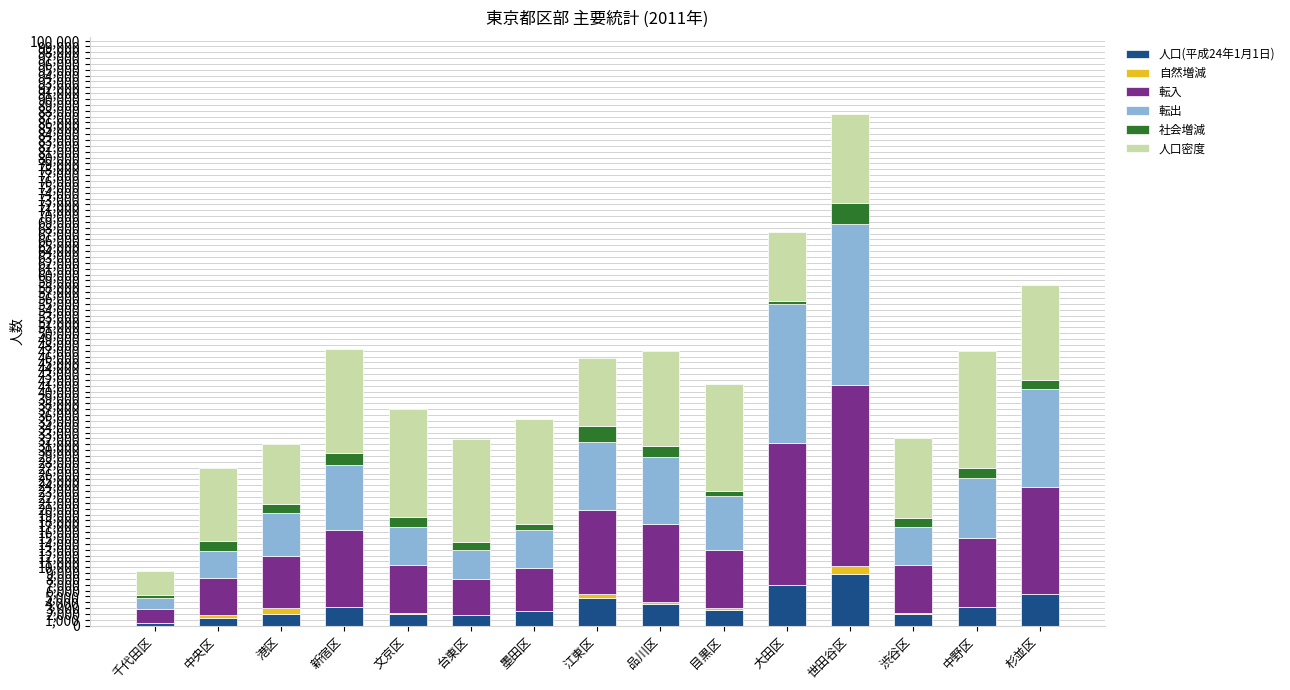

At which category is the sum across all series the highest?

世田谷区